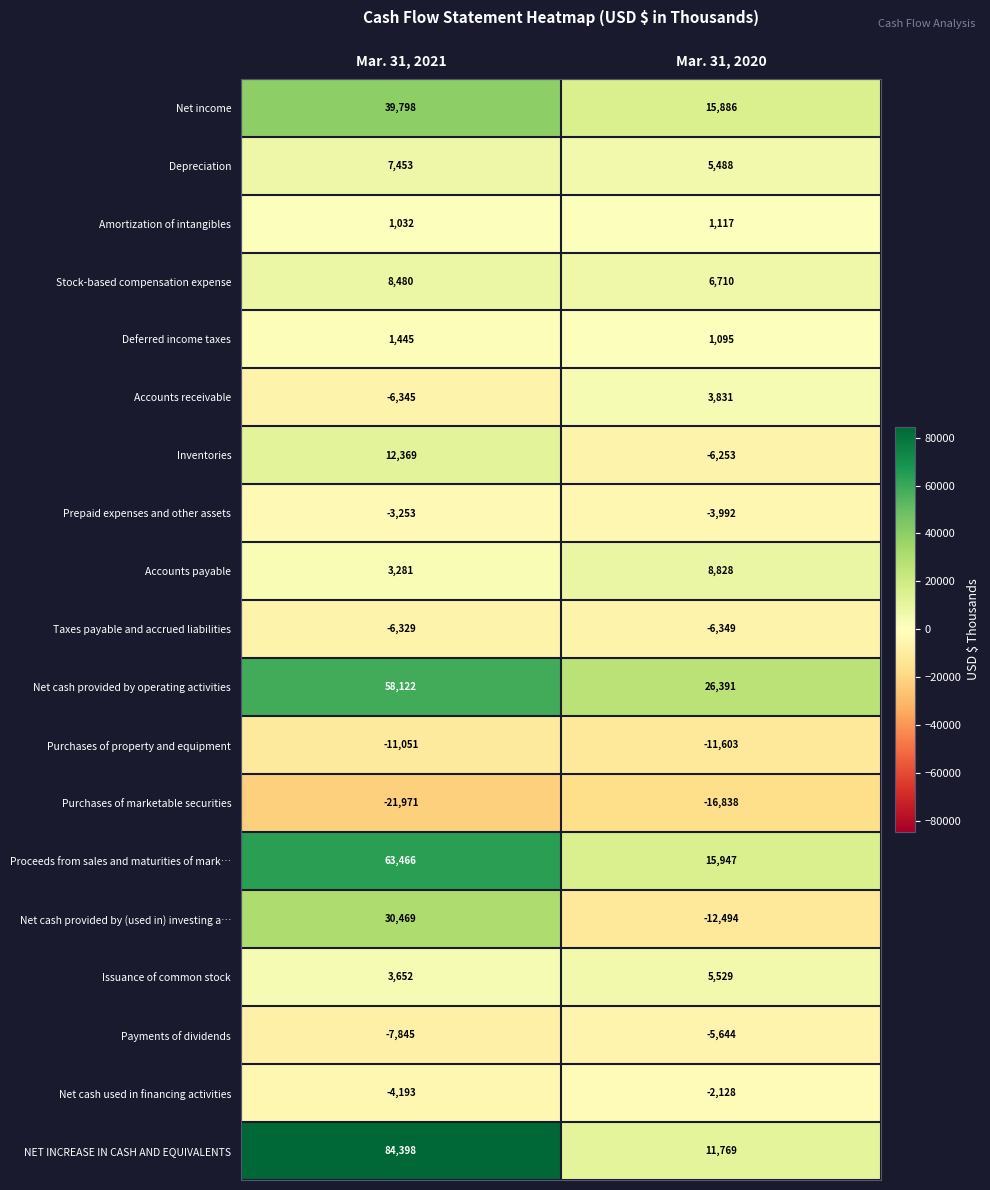

What is the sum of the Payments of dividends values at Mar. 31, 2021 and Mar. 31, 2020?

-13489